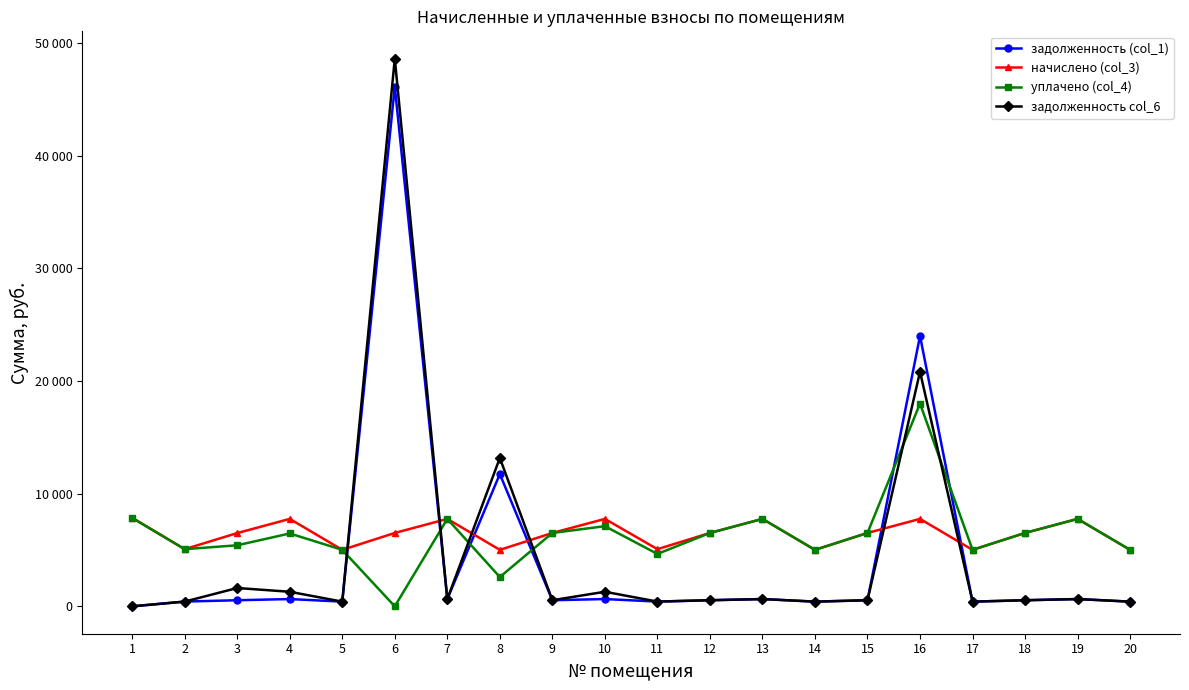

What are all the series names shown in the legend?

задолженность (col_1), начислено (col_3), уплачено (col_4), задолженность col_6